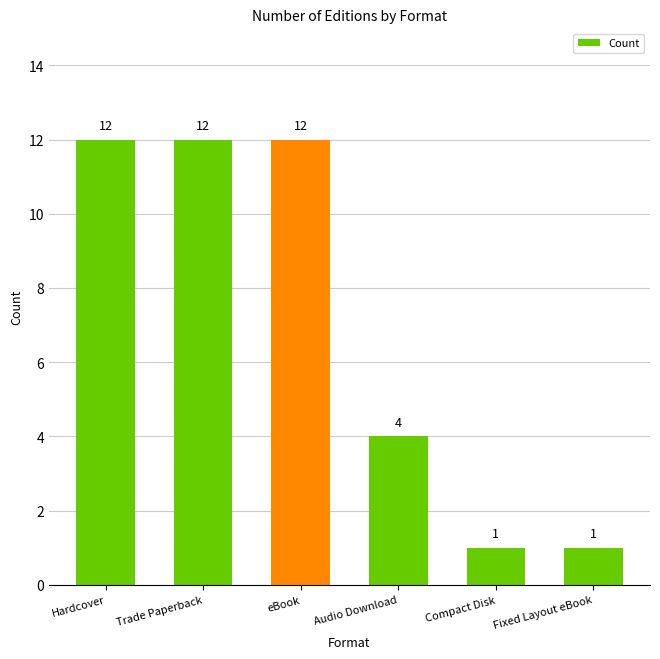

What position from the right is Fixed Layout eBook?

1